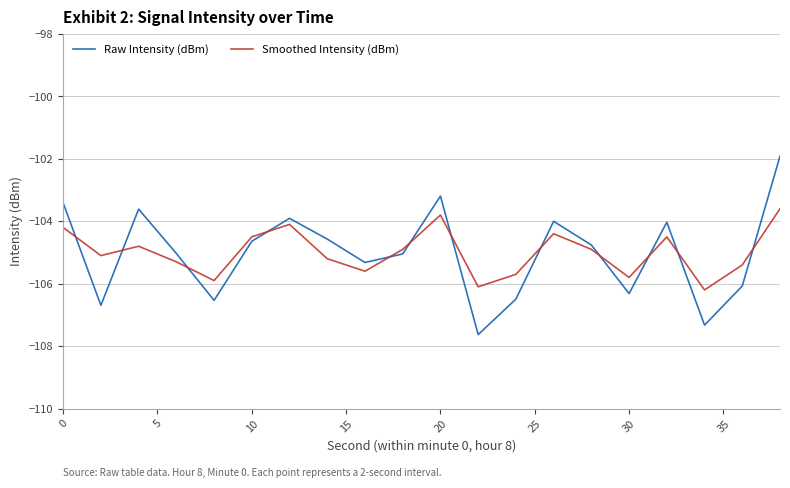

Does the chart display data point markers on the line(s)?

No